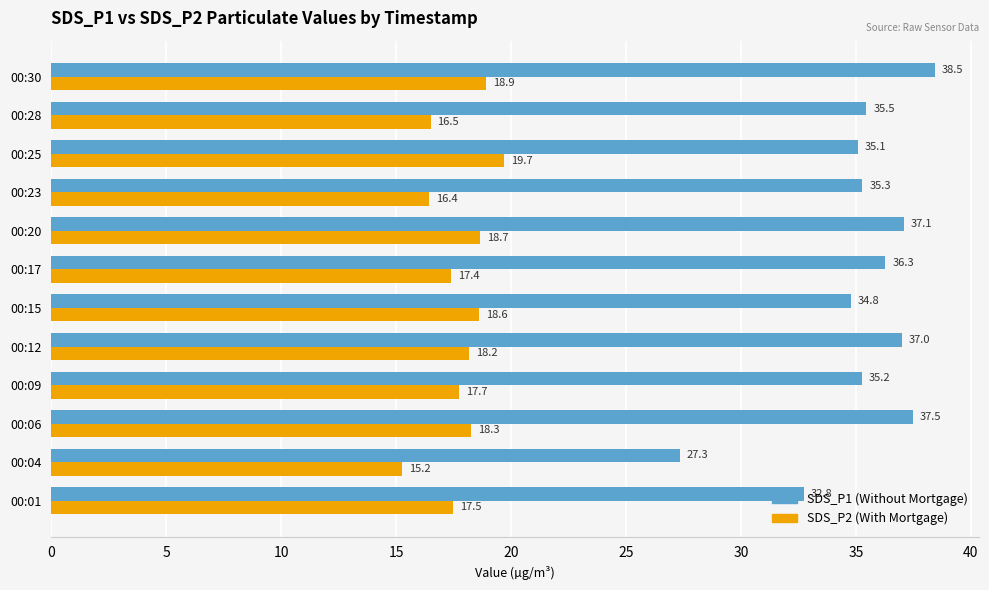

Is it true that SDS_P1 (Without Mortgage) equals 62.5 at 00:06?

False